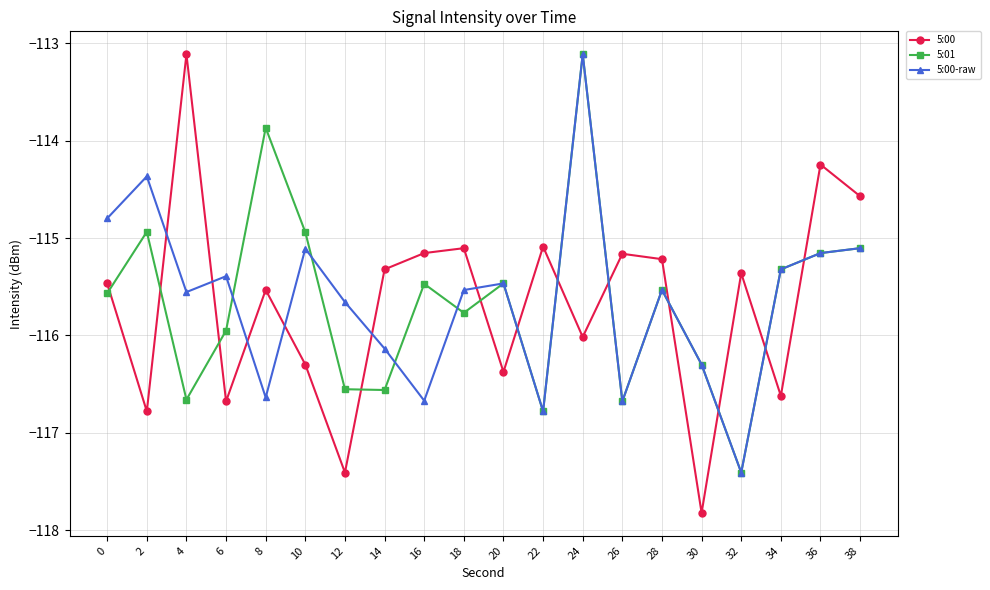

How many series are shown in this chart?

3